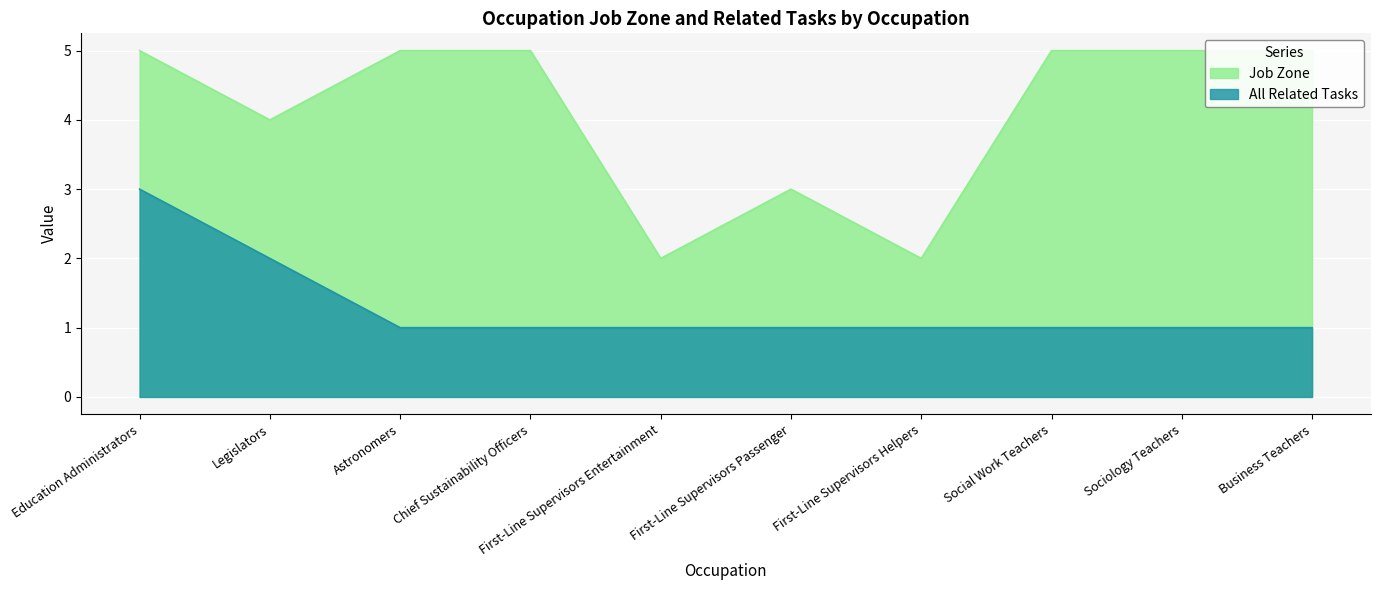

At which category is the sum across all series the highest?

Education Administrators